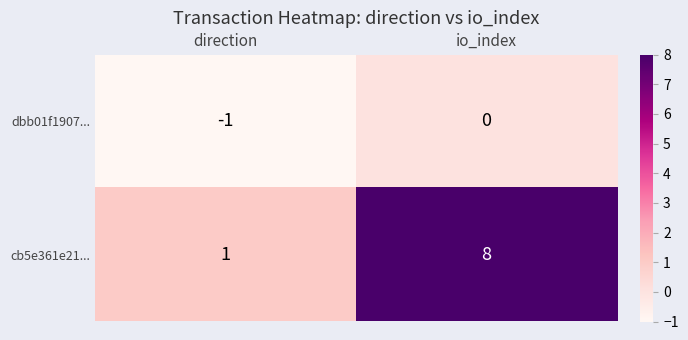

True or false: dbb01f1907... has a value of 0 at io_index.

True